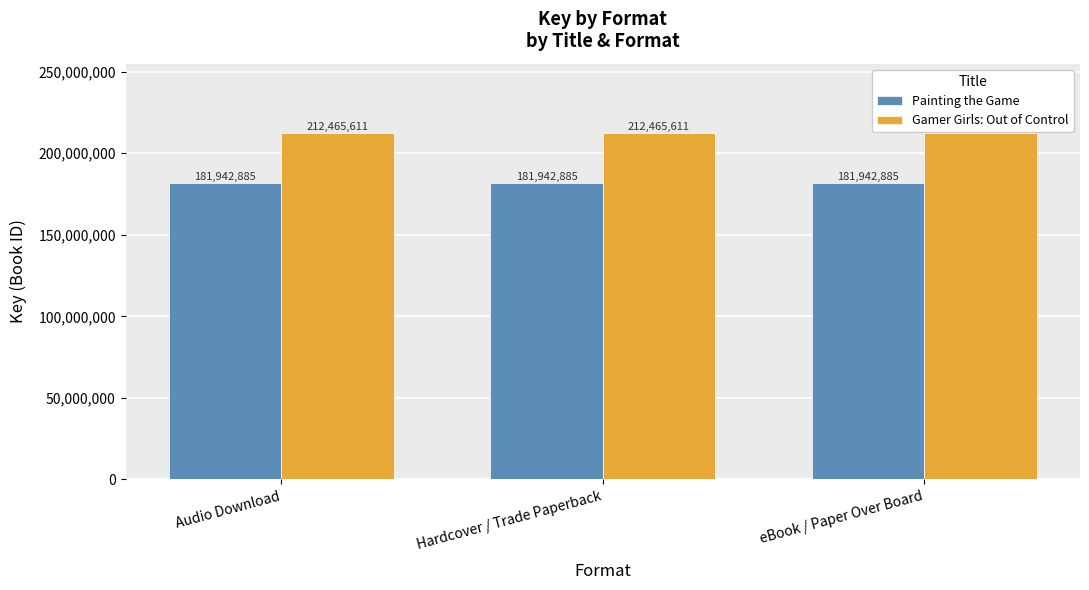

How many bars are there in total?

6